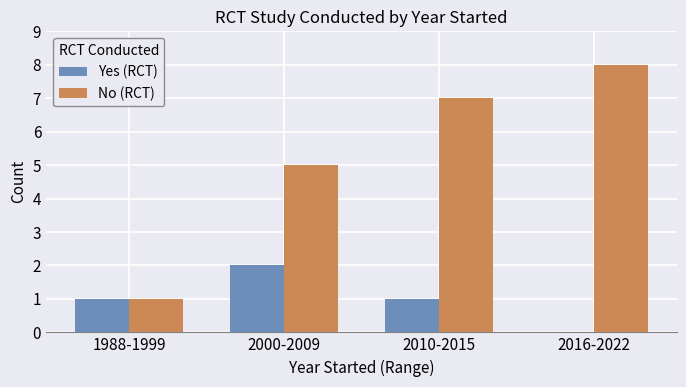

What is the sum of the No (RCT) values at 2016-2022 and 2000-2009?

13